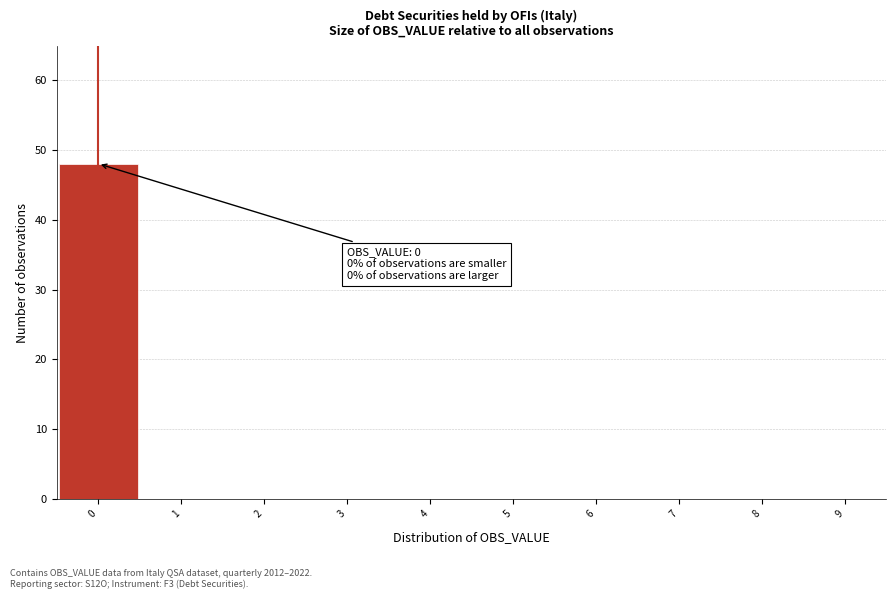

Which range on the x-axis has the tallest bar?

-0.5 to 0.5